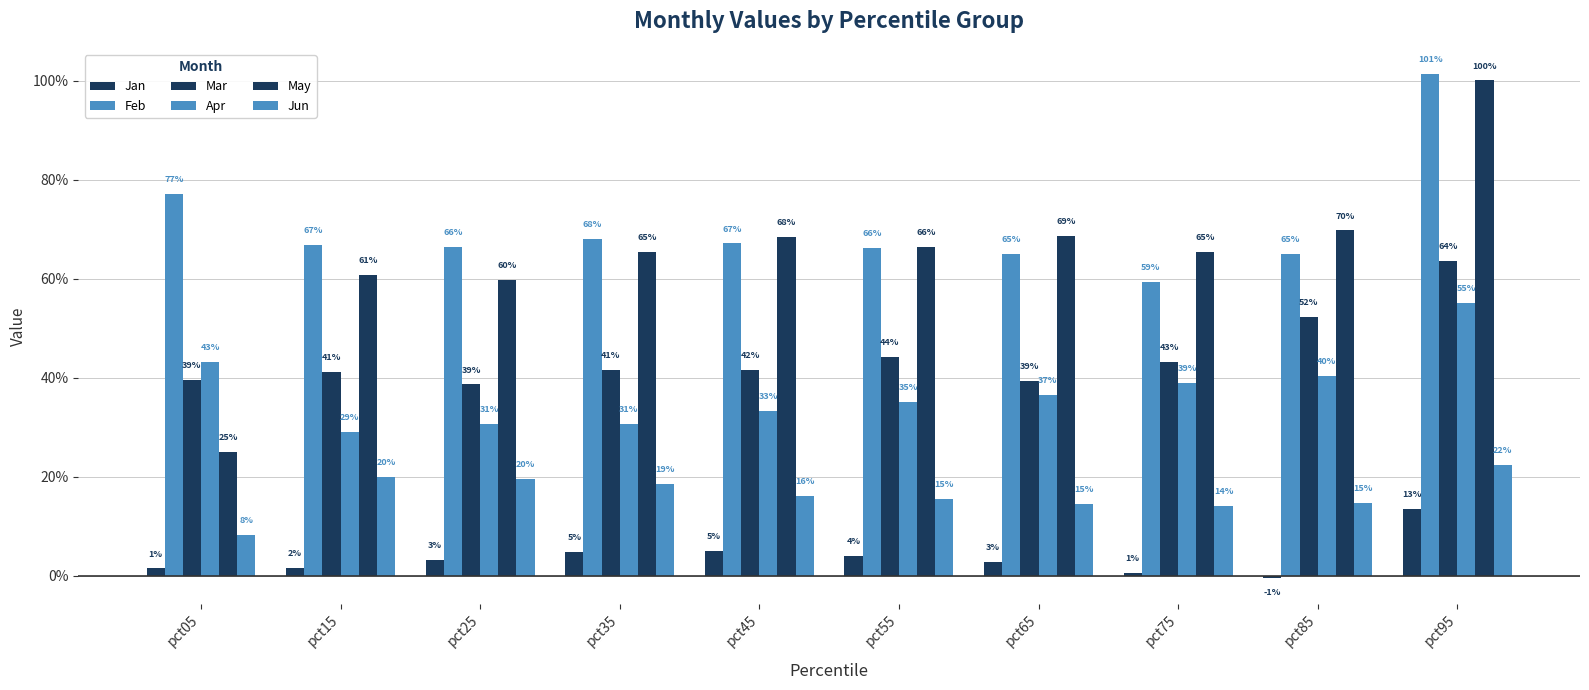

What is the maximum value shown in the chart?

101.3